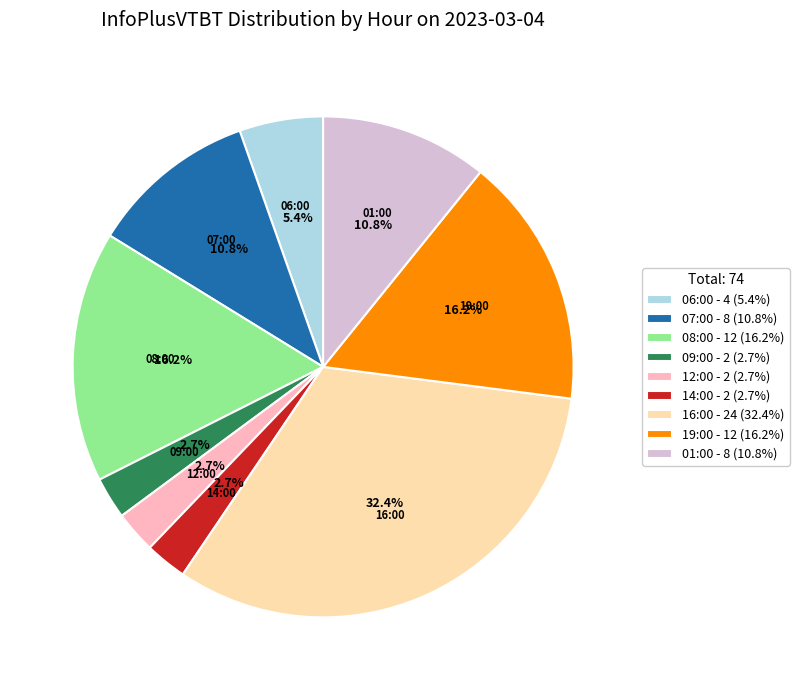

What percentage is the 12:00 slice, to the nearest percent?

3%